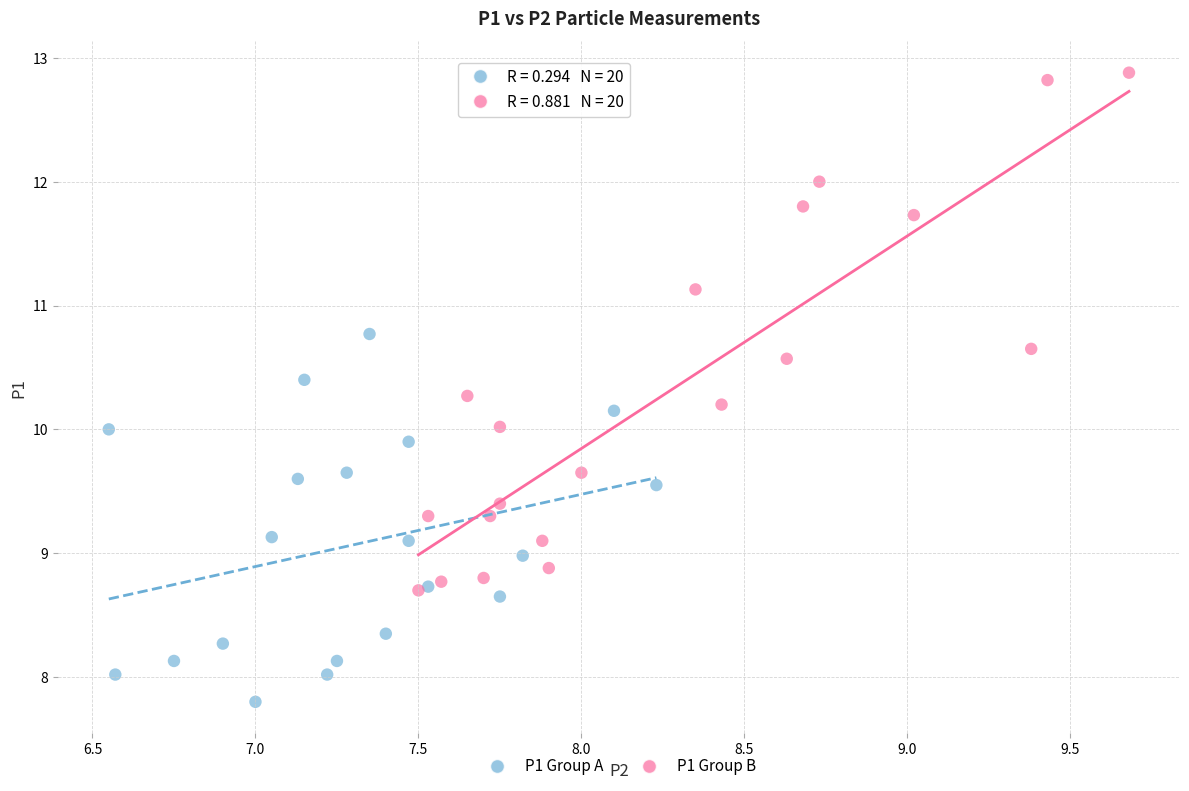

Which series reaches the minimum Y coordinate?

P1 Group A